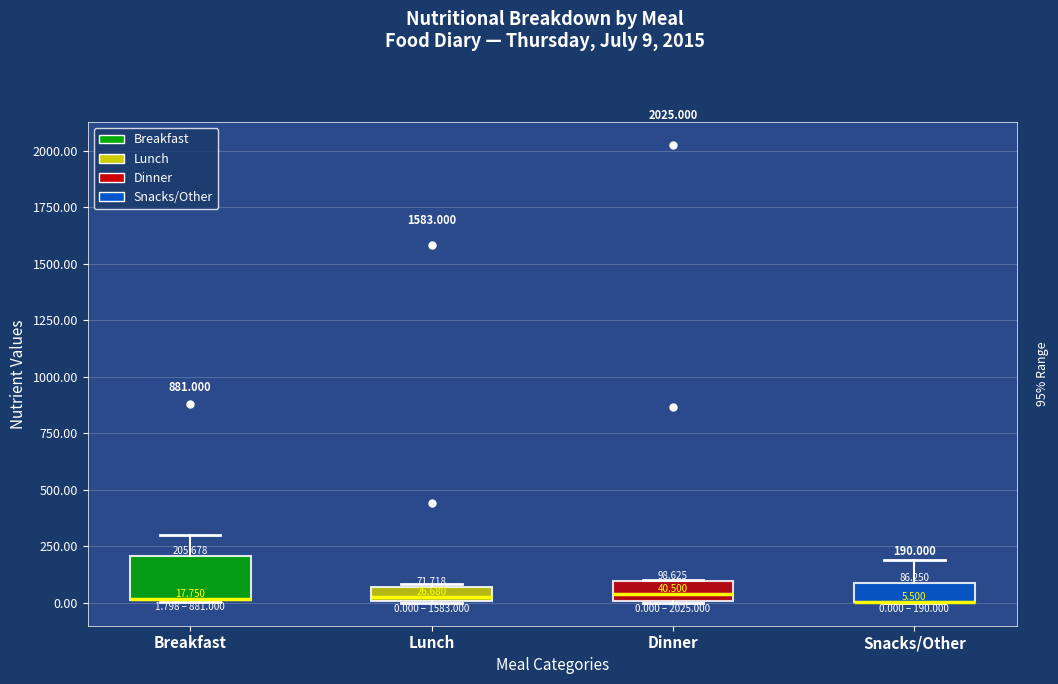

Comparing the boxes themselves (not the whiskers), which one is the tallest?

Breakfast